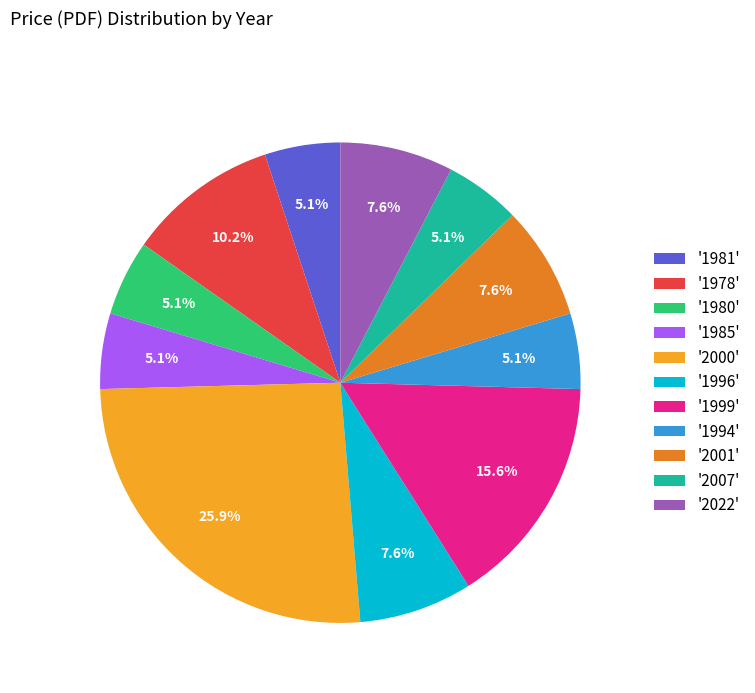

Which category has the biggest portion of the pie?

'2000'